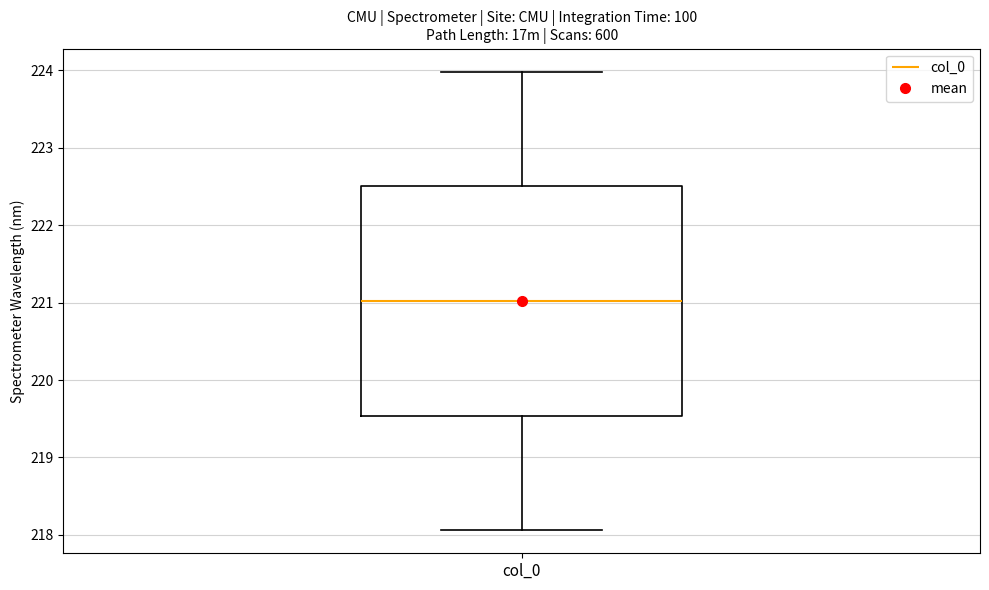

Where does the lower whisker of the box for col_0 end on the y-axis? The values are not printed on the chart, so give them approximately, as read against the axis.

218.1